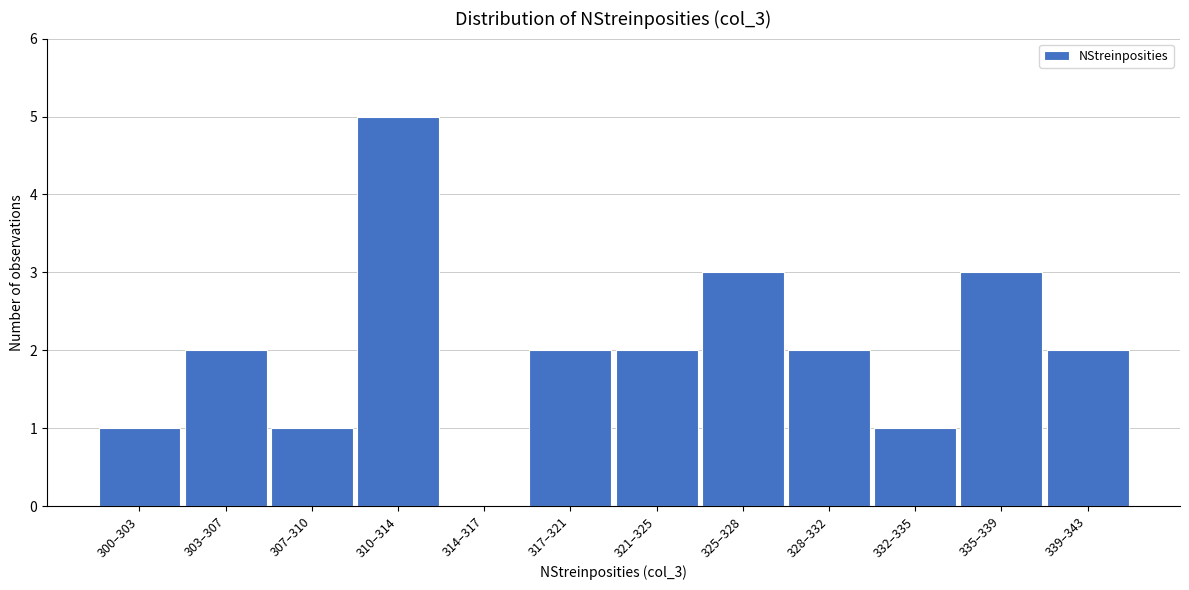

Reading left to right, list all the values displayed in this chart.

300–303=1	303–307=2	307–310=1	310–314=5	314–317=0	317–321=2	321–325=2	325–328=3	328–332=2	332–335=1	335–339=3	339–343=2